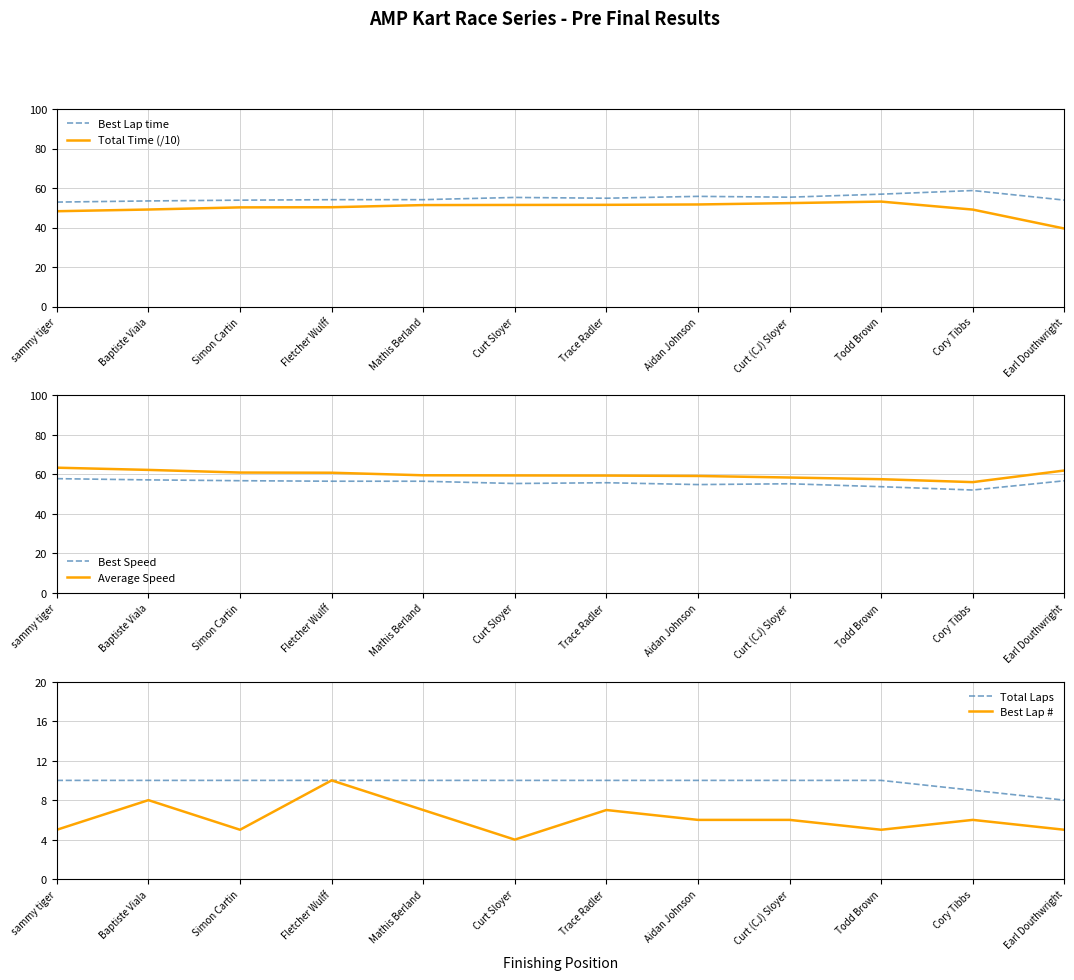

At which label does Total Time (/10) reach its minimum?

Earl Douthwright